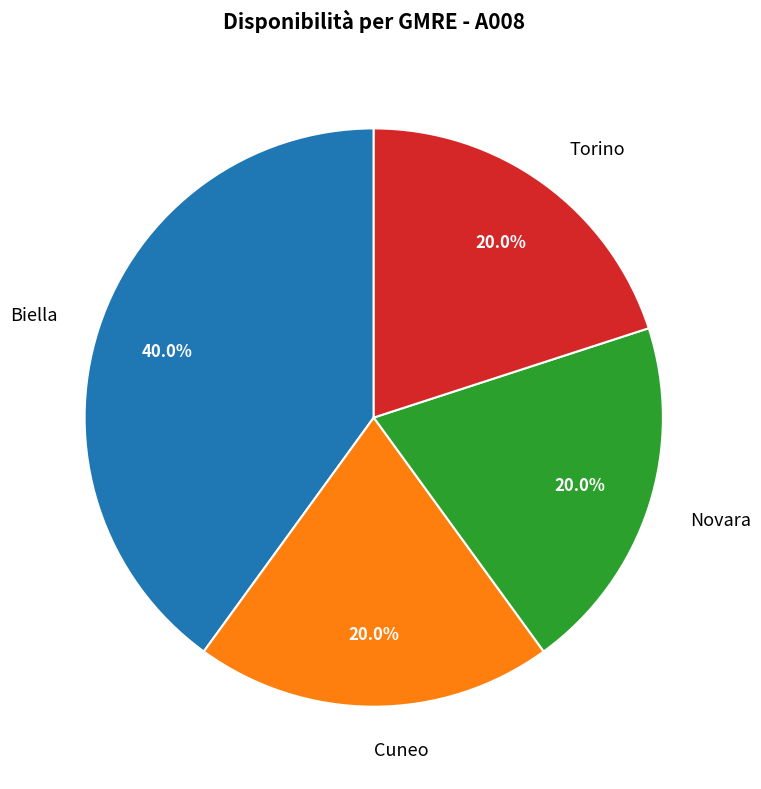

Does Novara represent more than half of the total?

No